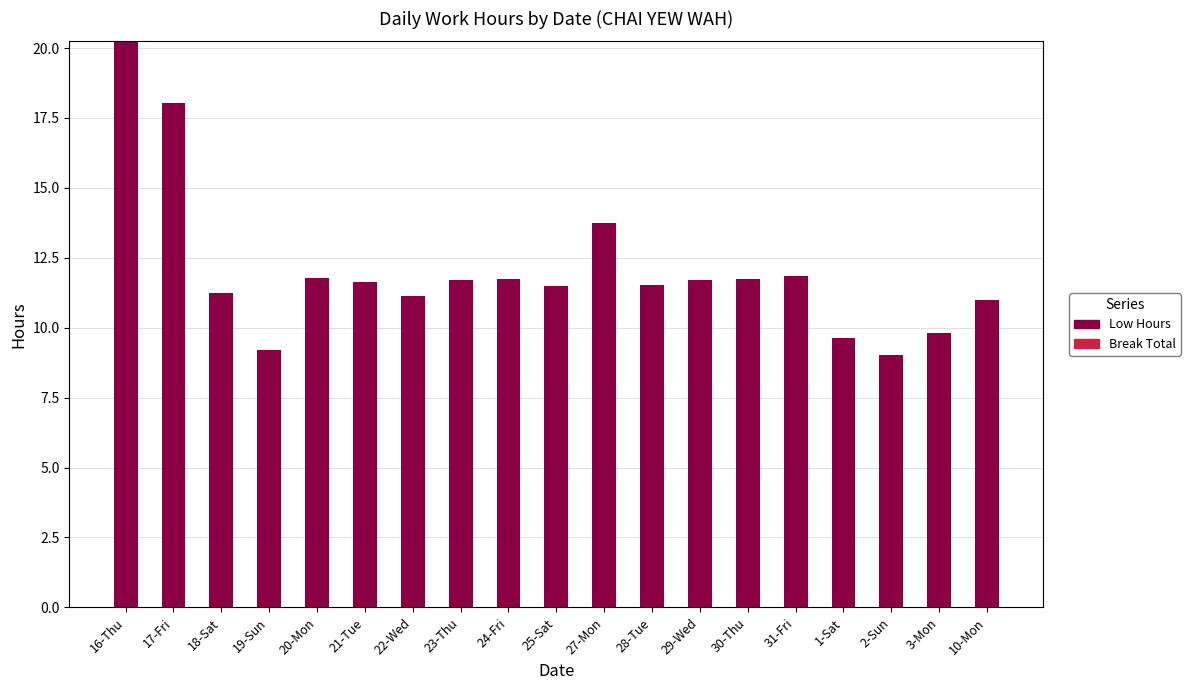

Are the bars horizontal?

No